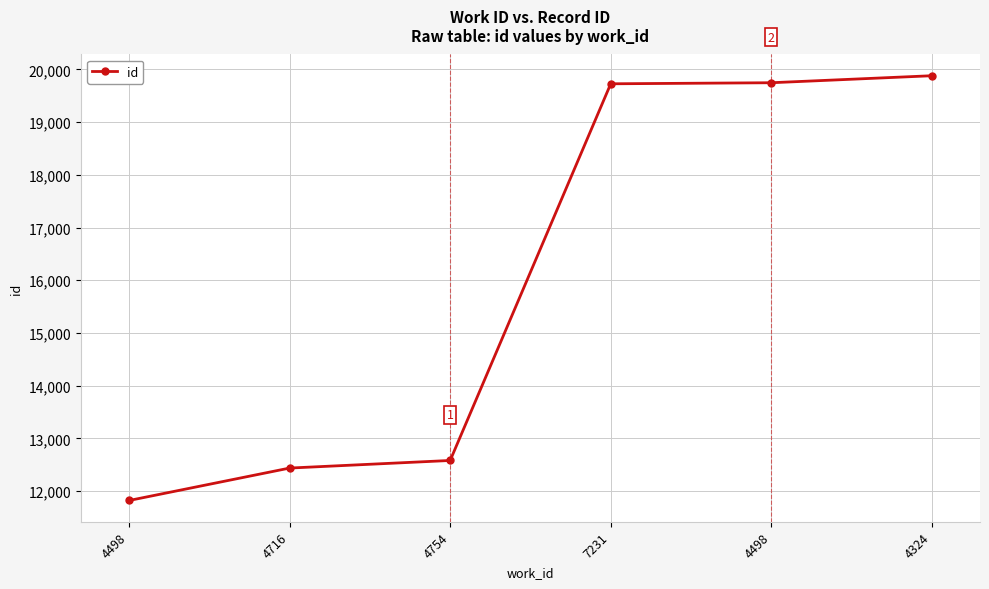

What is the maximum value shown in the chart?

19879